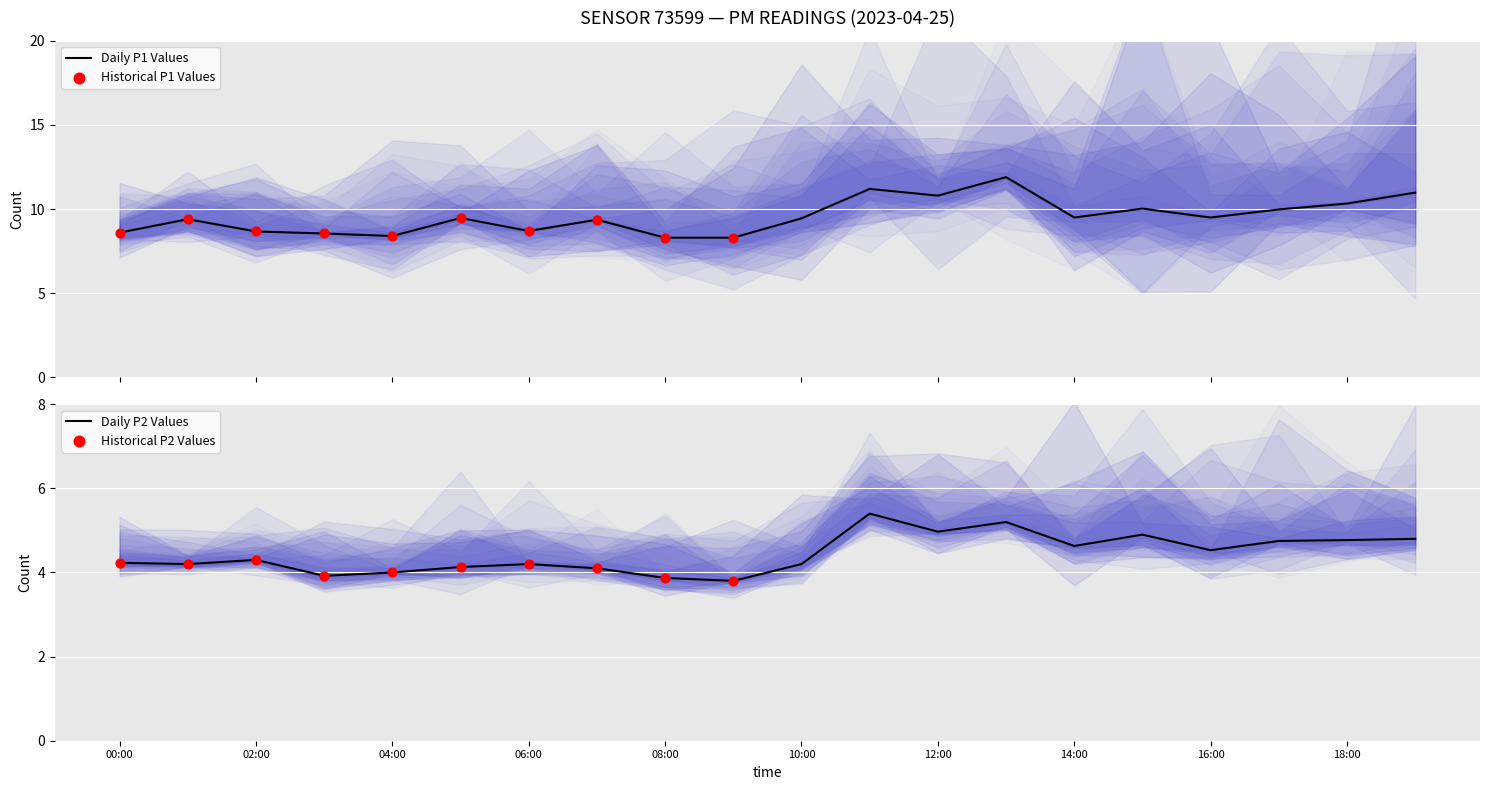

What are all the series names shown in the legend?

P1, P2